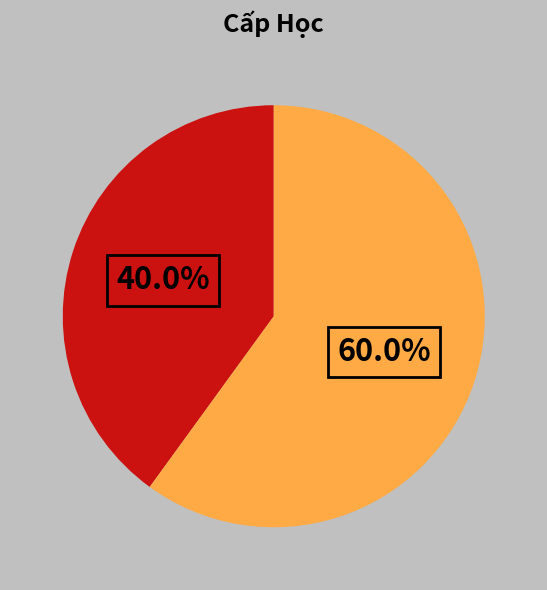

Is there any slice that represents more than half of the pie?

Yes